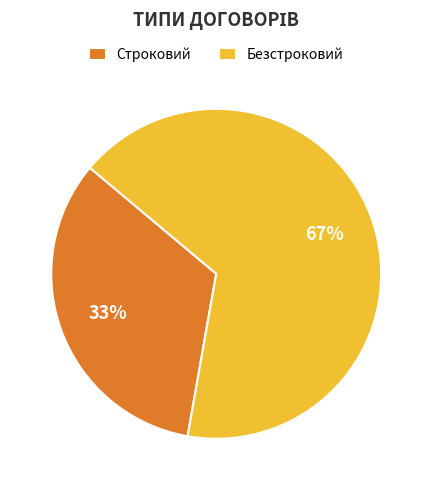

Which has a higher value, Безстроковий or Строковий?

Безстроковий